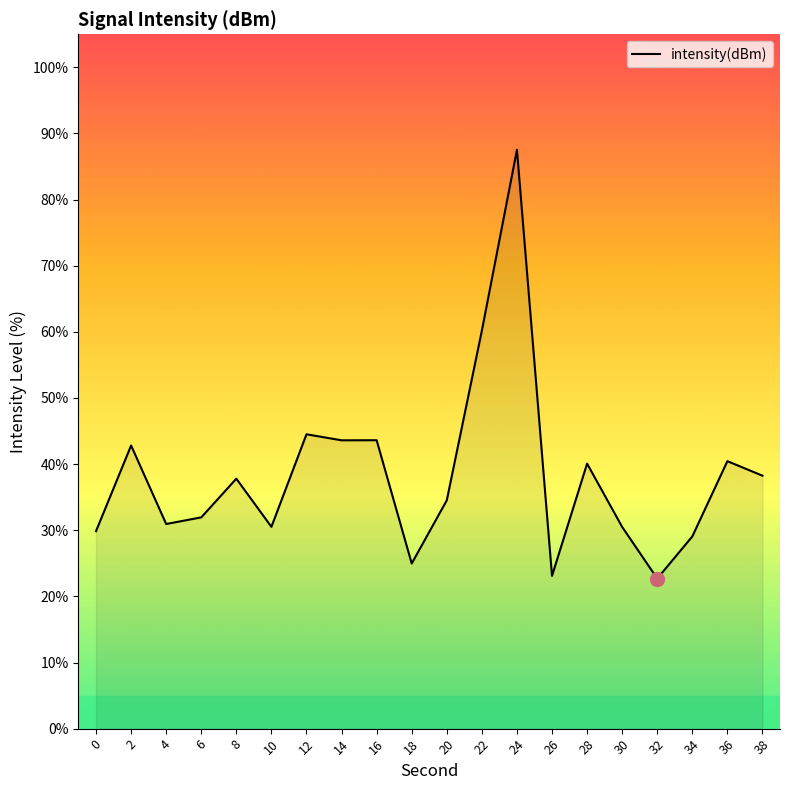

What is the sum of the values at 38 and 10?

68.8